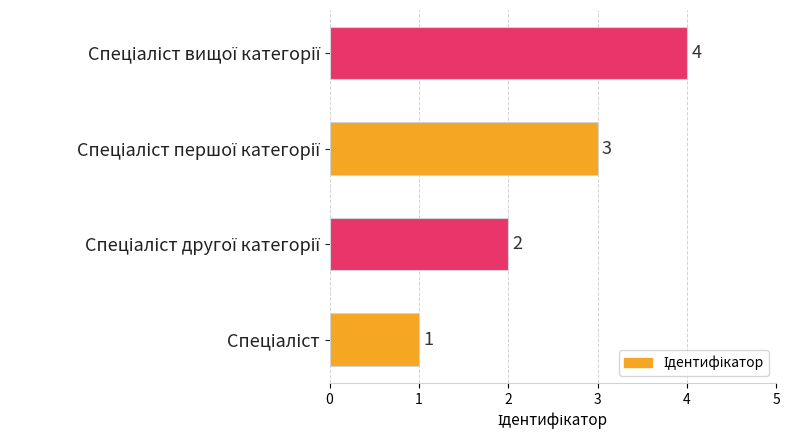

How many bars are there in total?

4